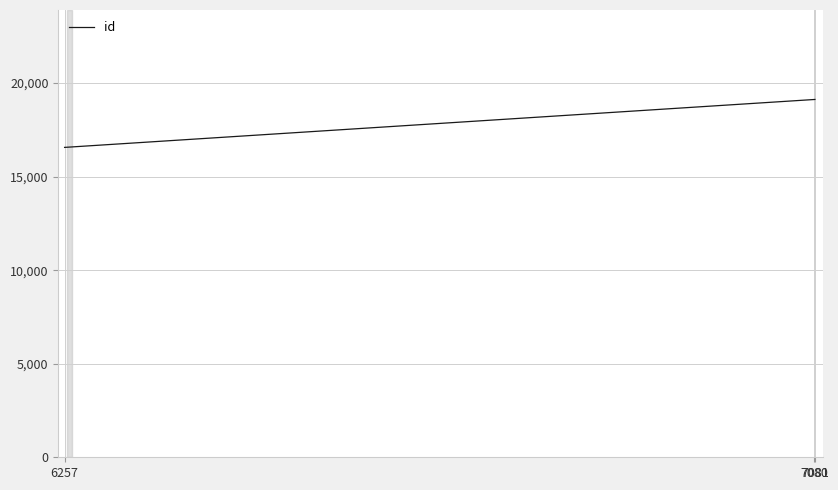

What is the smallest value displayed?

16560